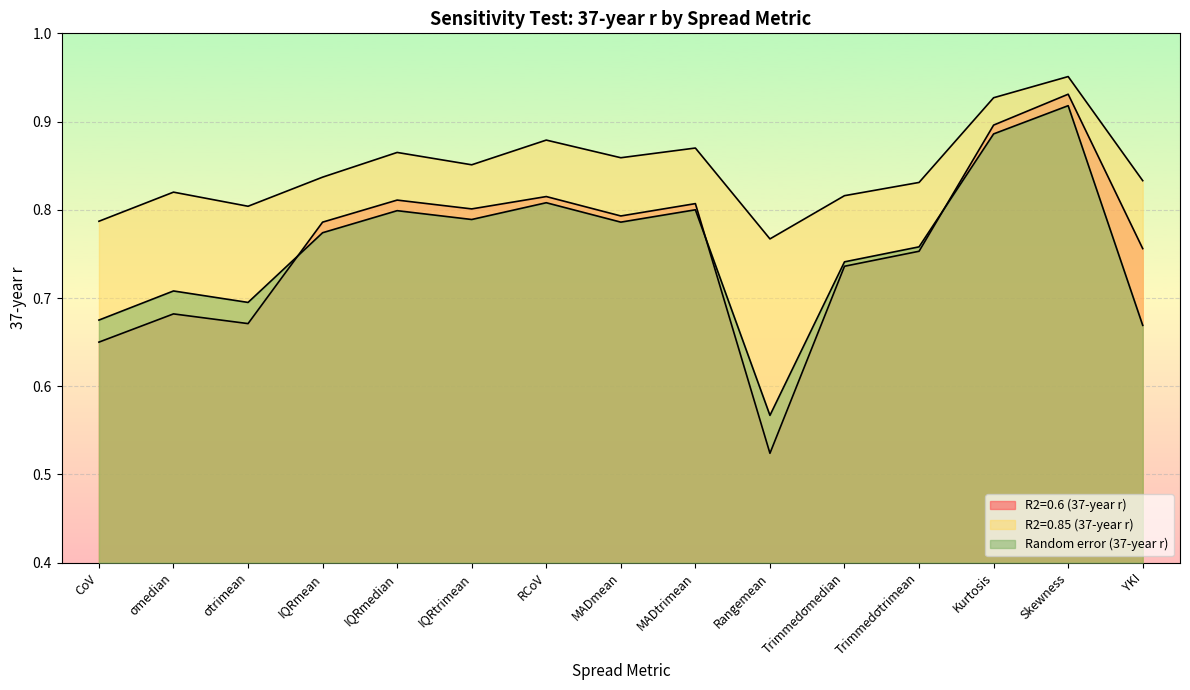

Does the chart display data point markers on the line(s)?

No